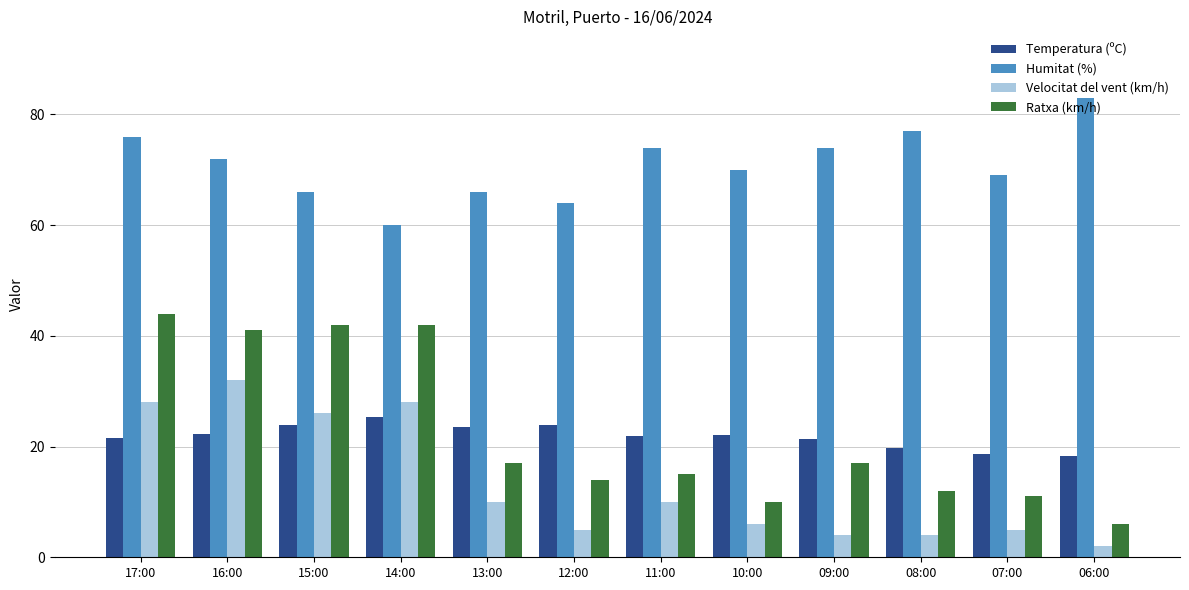

How many distinct data groups are displayed?

4